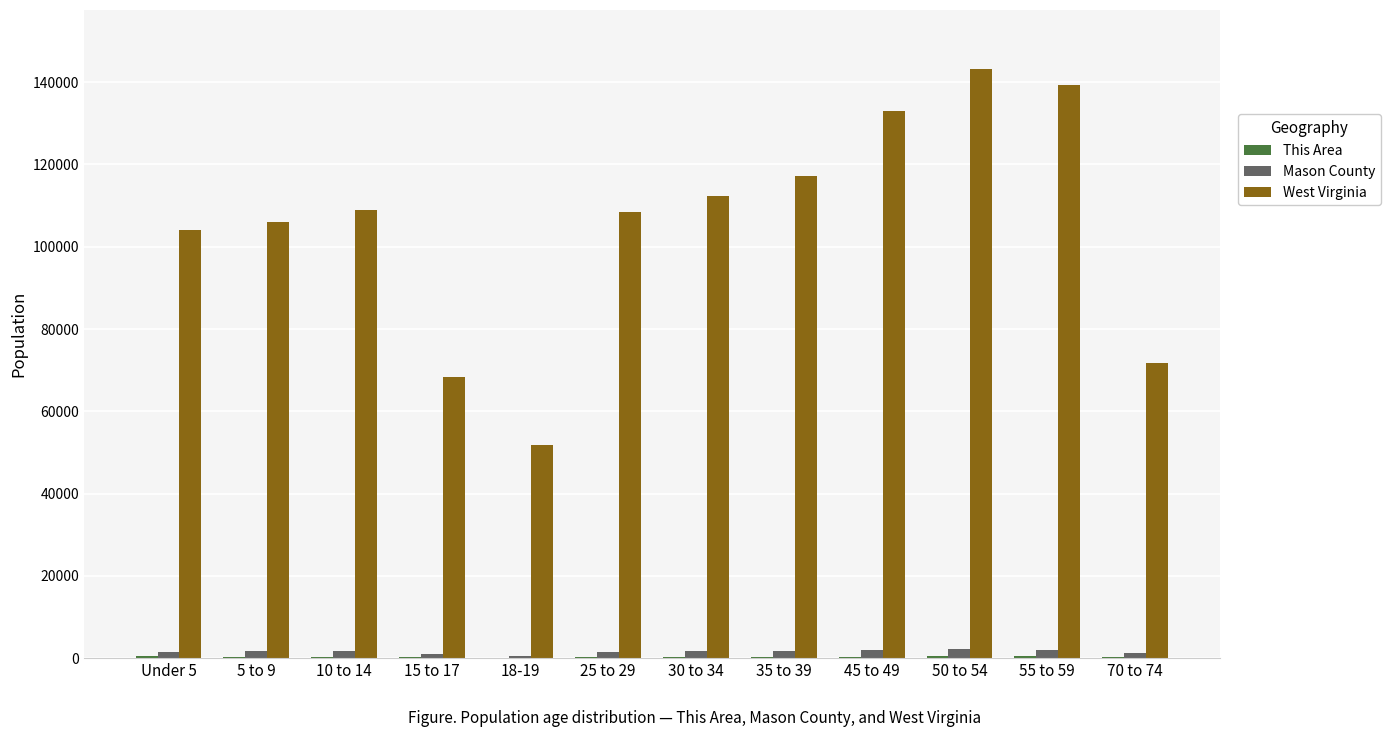

At which category is the sum across all series the highest?

50 to 54